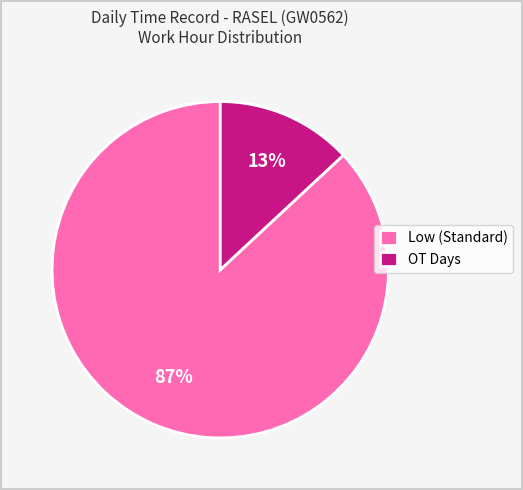

To the nearest percent, what is the difference between the largest and smallest slice percentages?

74%